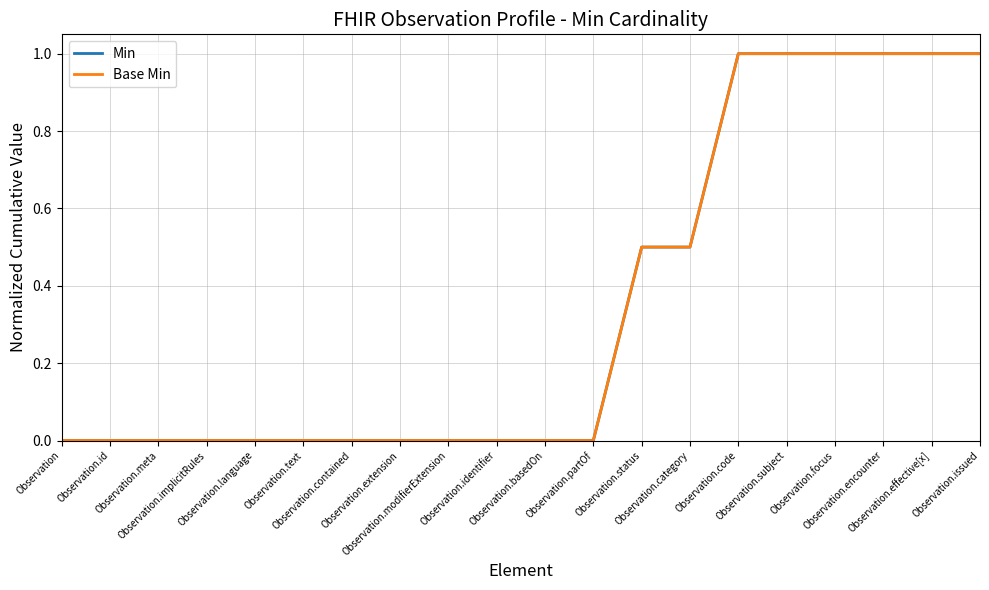

Which series has the widest spread of values?

Min